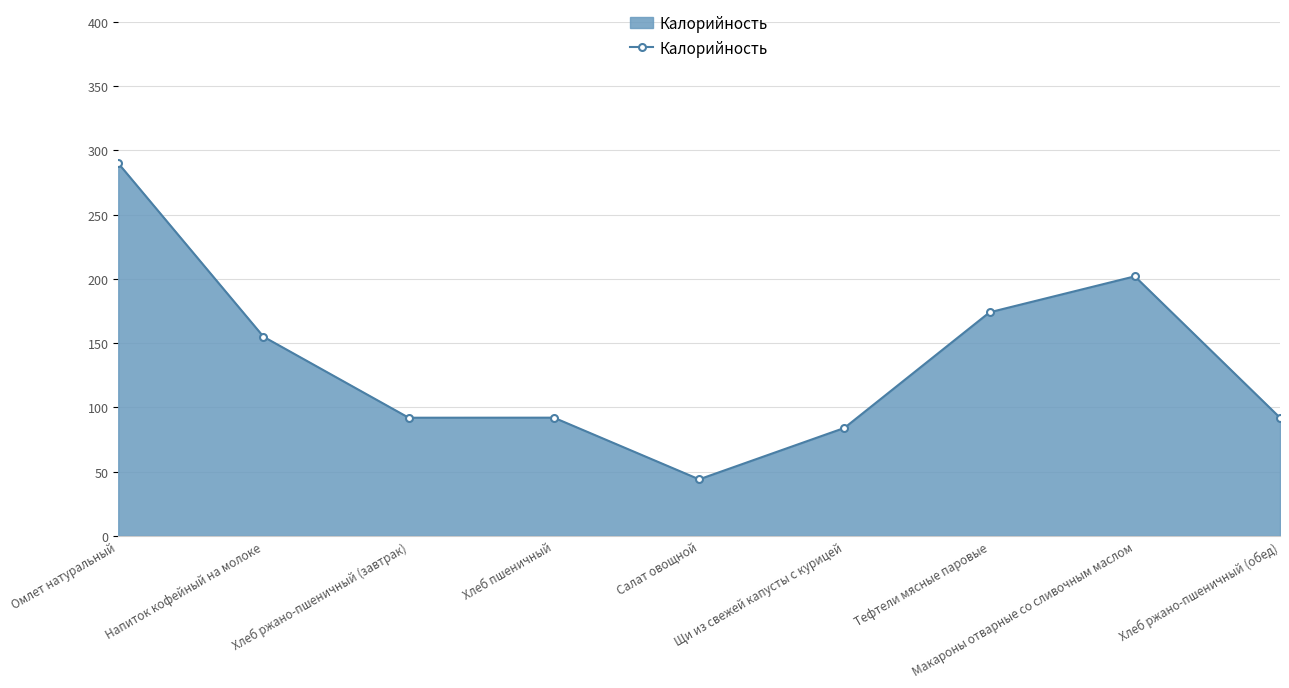

True or false: there are more than 0 points higher than both neighbors.

True